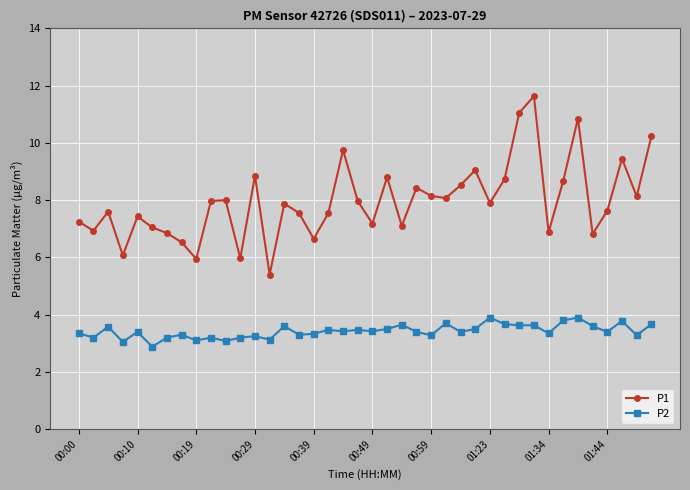

What is the greatest value displayed?

11.6